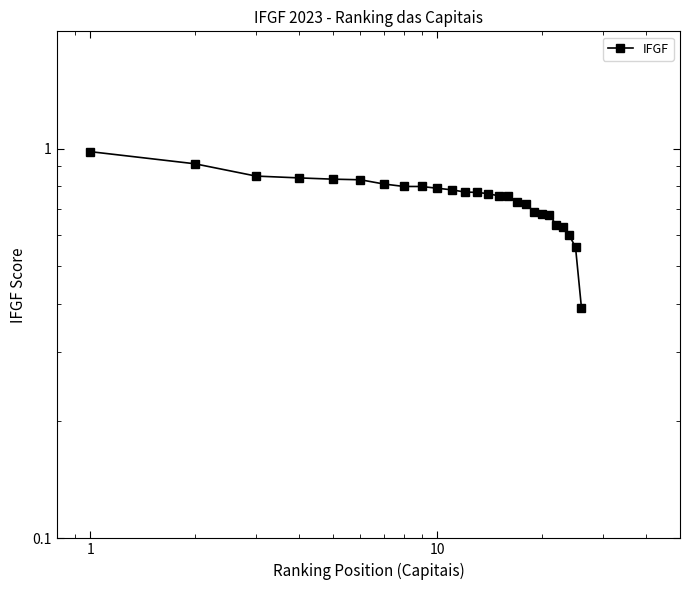

What is the value of the 6th point from the left?

0.8